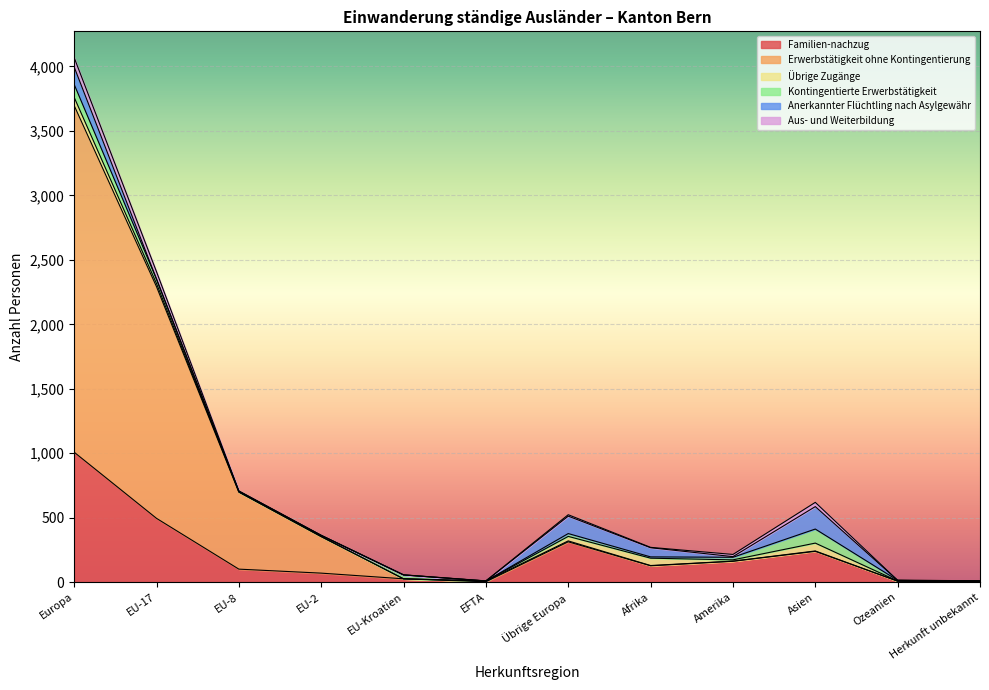

At how many categories does at least one series exceed 497?

3